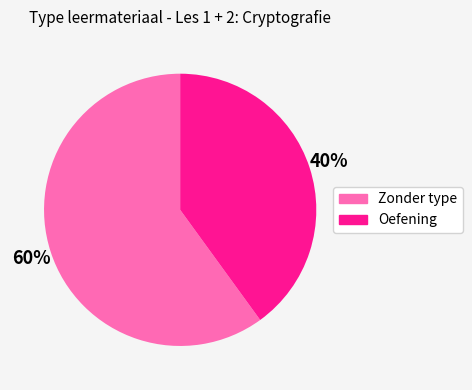

To the nearest percent, what is the average slice percentage?

50%